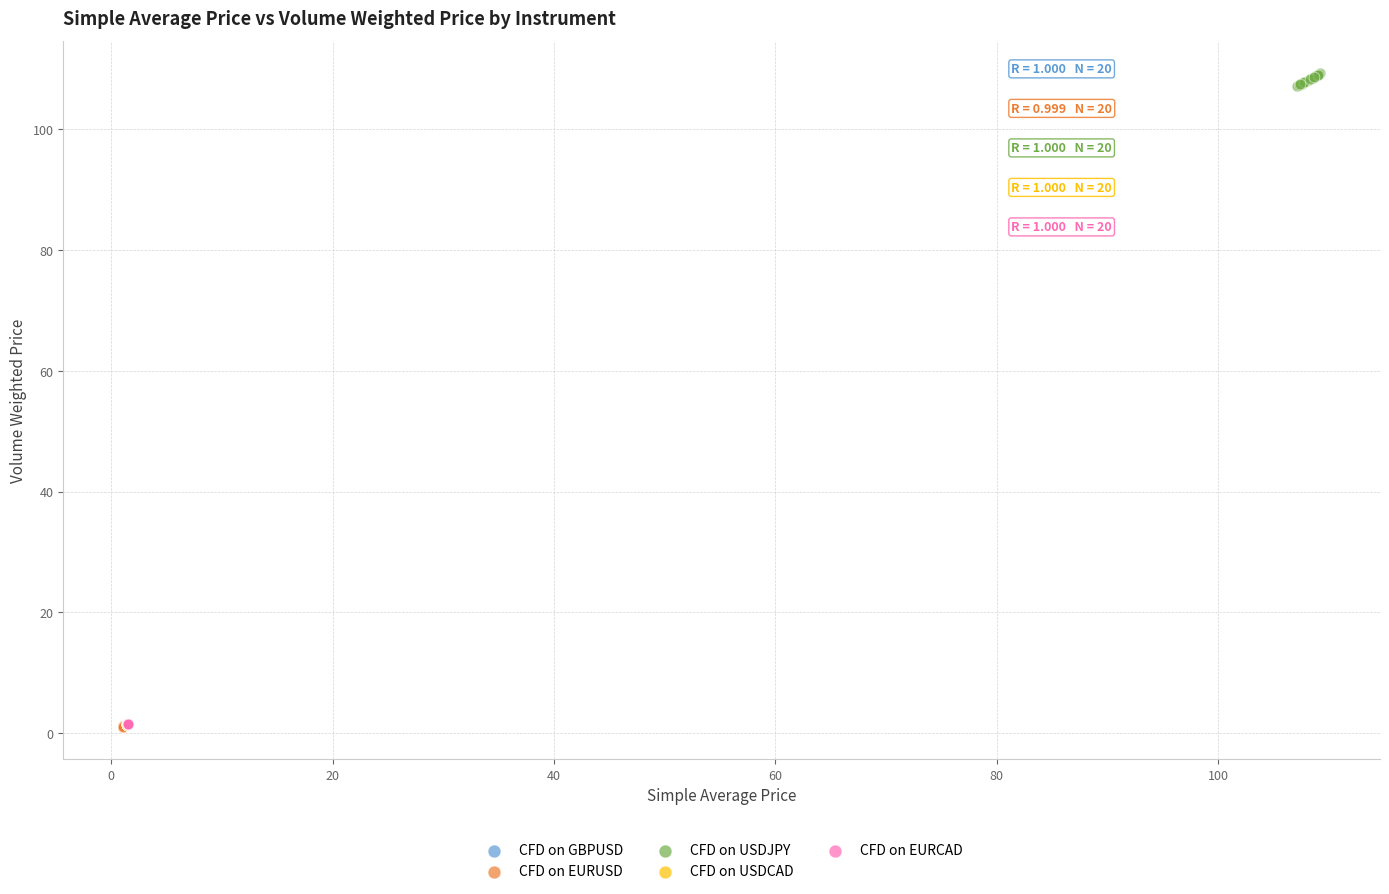

Which series contains the highest Y value?

CFD on USDJPY